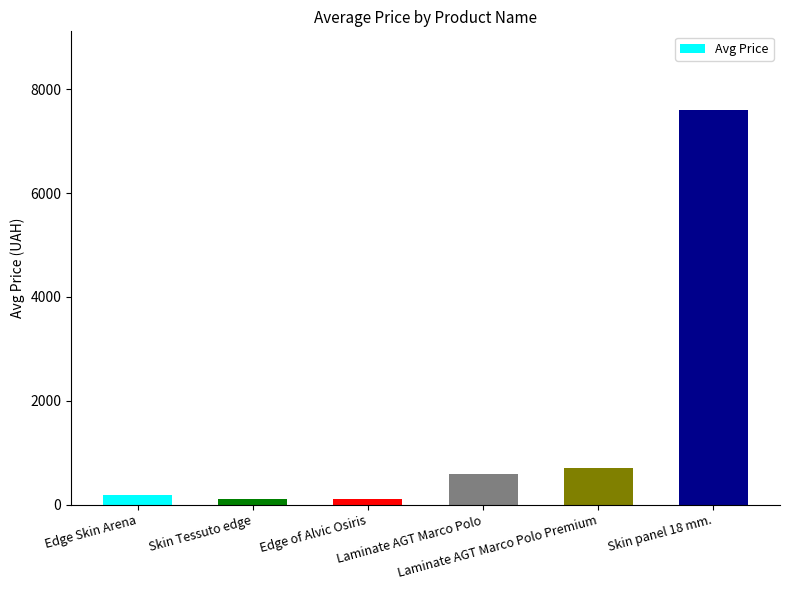

What is the difference between the maximum and minimum values?

7482.4